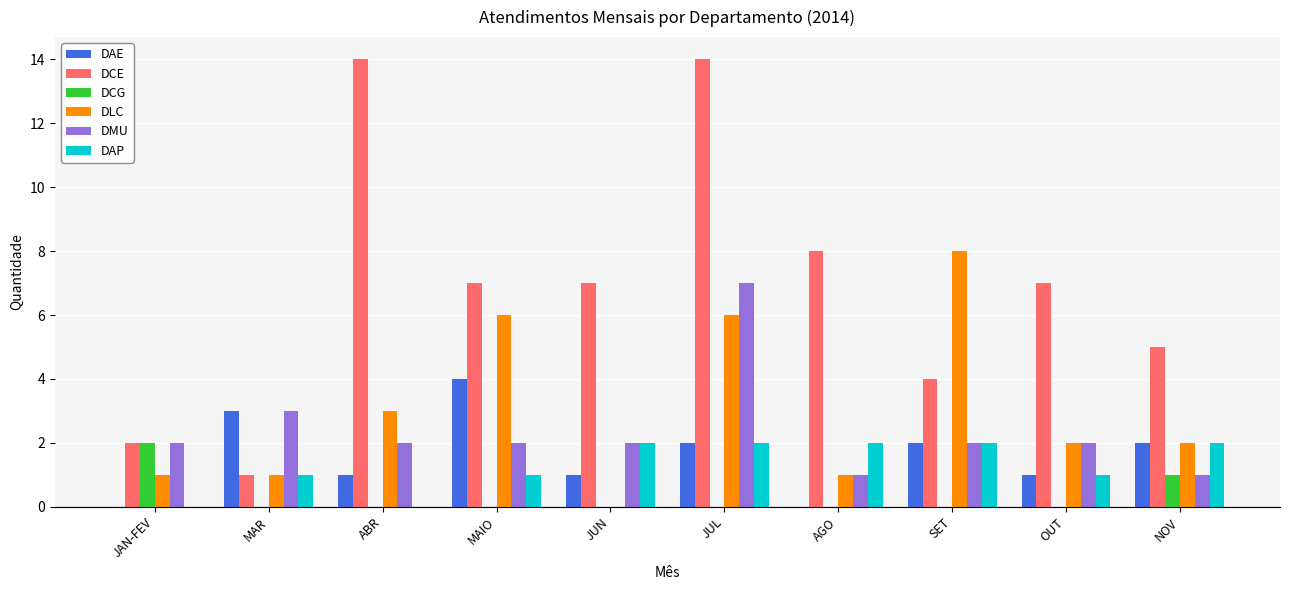

Which series changed the most between AGO and SET?

DLC